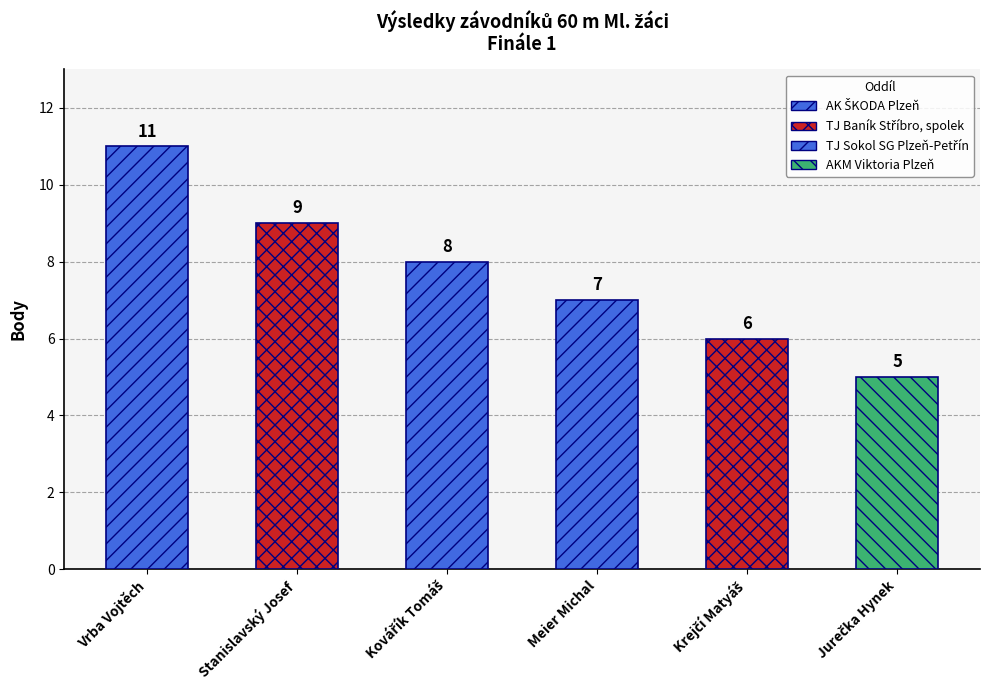

What is the maximum value shown in the chart?

11